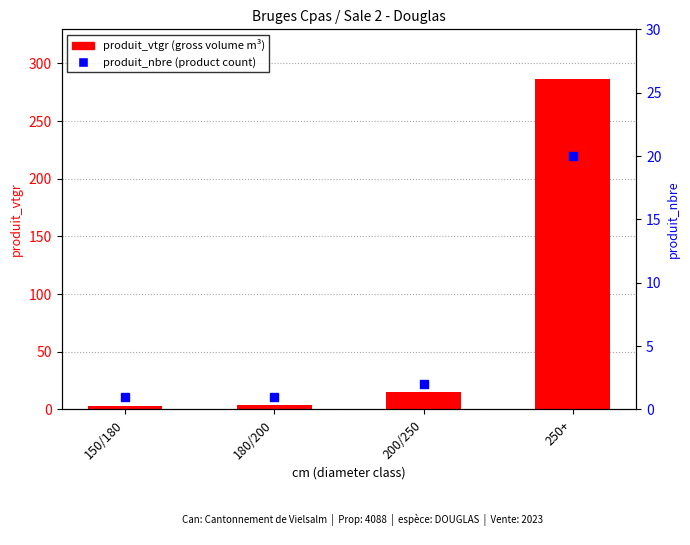

What is the total value across all series at 250+?

306.6